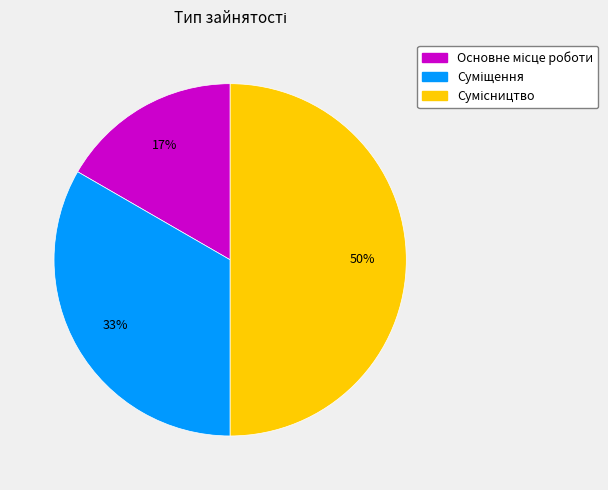

To the nearest percent, what is the difference between the largest and smallest slice percentages?

33%